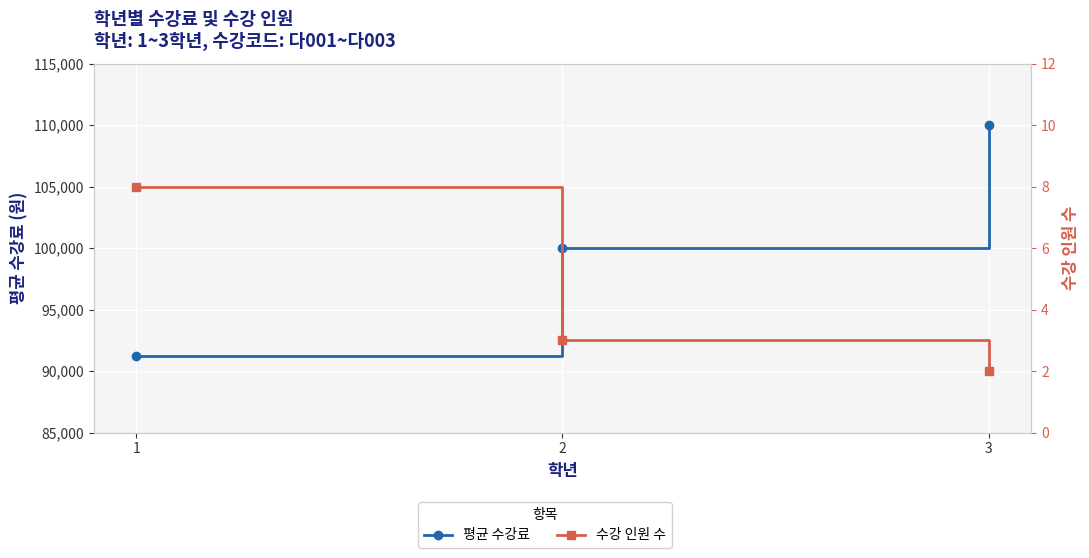

Reading right to left, list all the values displayed in this chart.

평균 수강료: 3=110000	2=100000	1=91250
수강 인원 수: 3=2	2=3	1=8